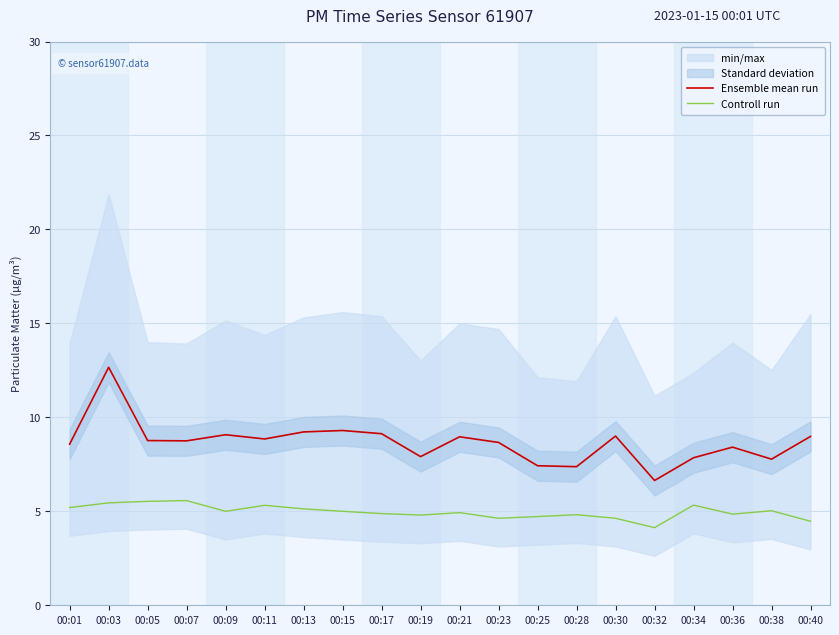

True or false: Controll run and Ensemble mean run intersect in this chart.

False